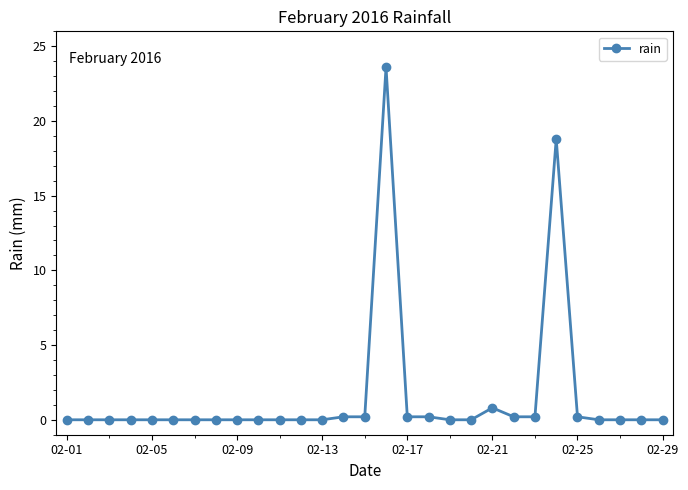

What is the difference between the second highest and minimum values?

18.8